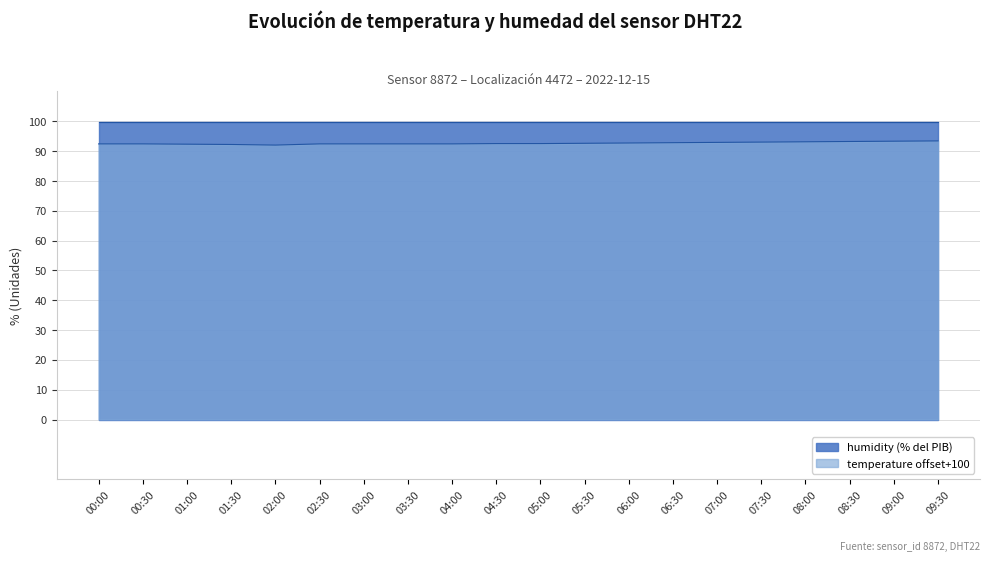

How many values exceed 92?

19